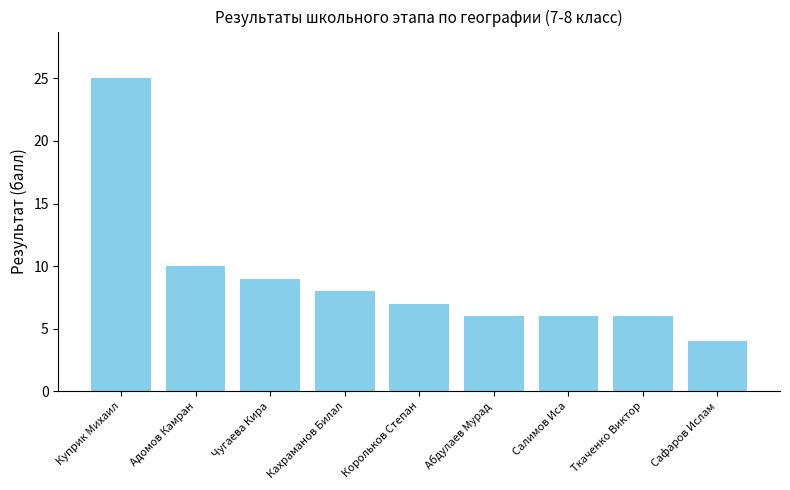

What is the value of the 9th bar from the left?

4